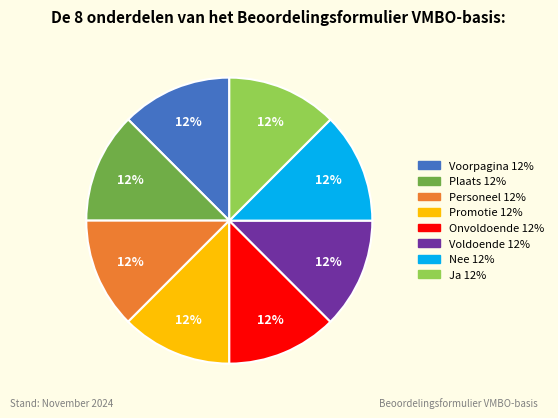

Do Voldoende and Plaats together represent more than half of the pie?

No